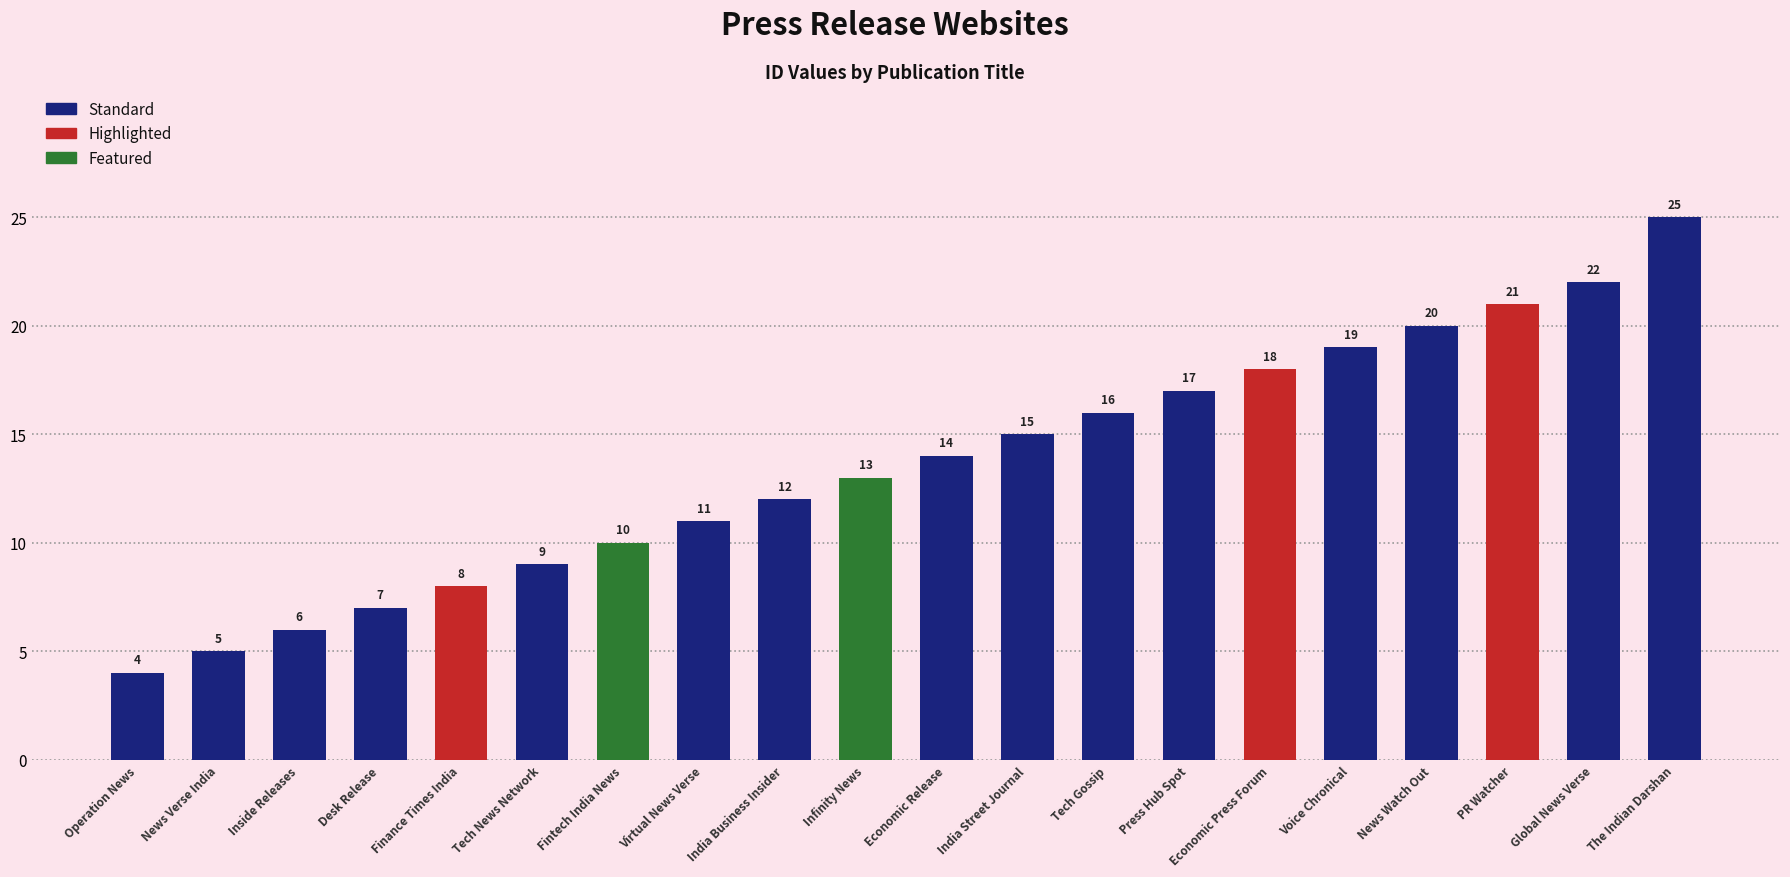

Where is the data nearest to the value 14?

Economic Release